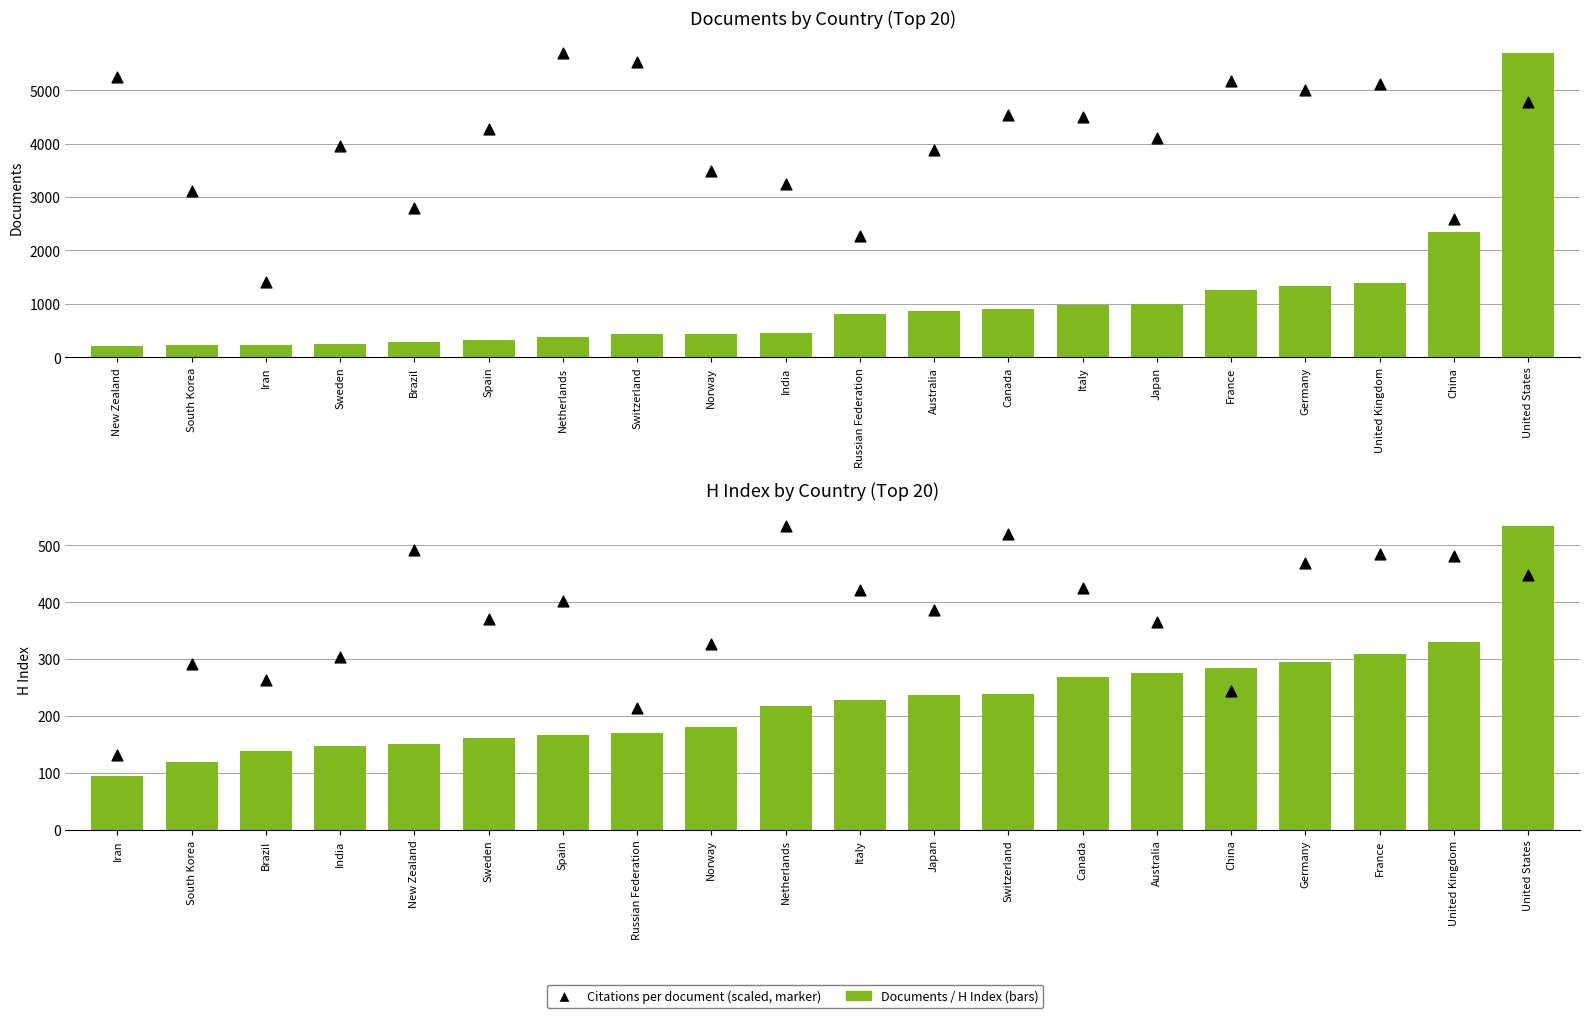

What is the total value across all series at Iran?

633.7